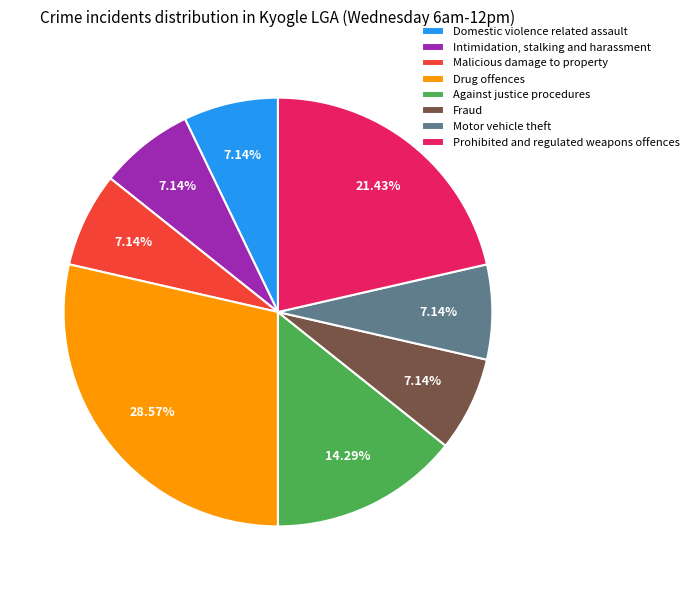

To the nearest percent, what is the difference between the largest and smallest slice percentages?

21%